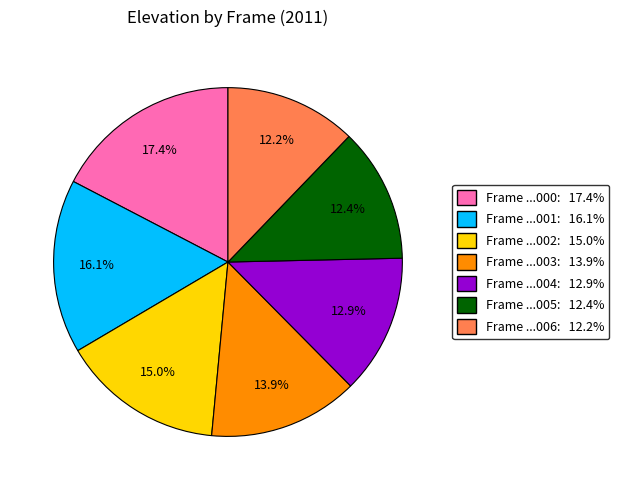

Does any single category account for the majority?

No